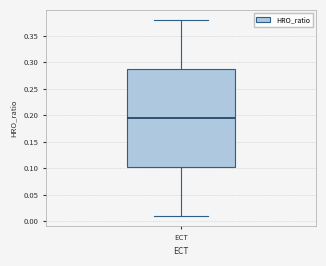

Transcribe this box plot: give where the median line is, the range the box spans, and where the two whiskers end, as read against the y-axis. The values are not printed on the chart, so give them approximately, as read against the axis.

median 0.195, box 0.105 to 0.290, whiskers 0.010 to 0.380